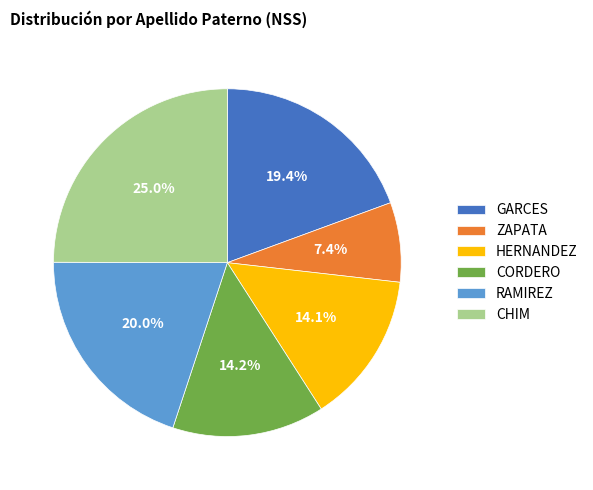

To the nearest percent, what is the average slice percentage?

17%